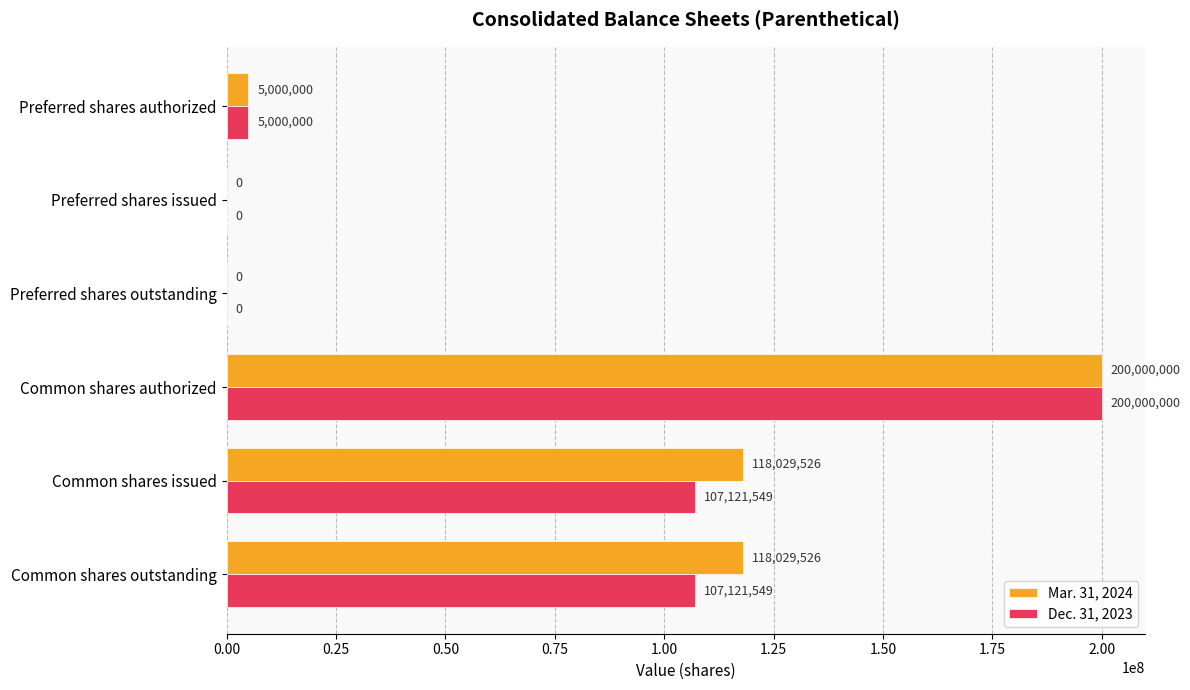

How many positive values does the Dec. 31, 2023 series have?

4